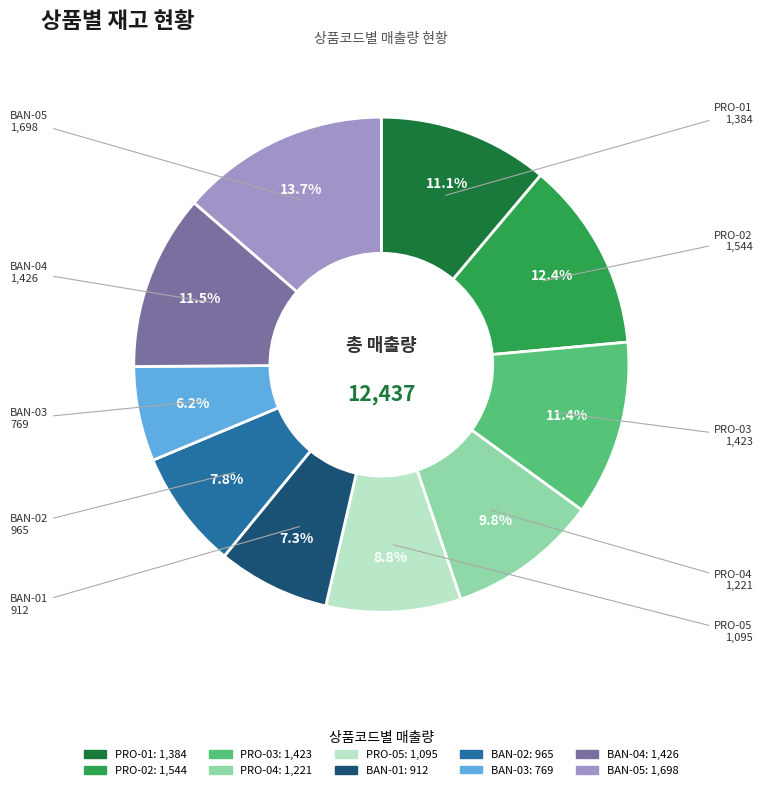

What is the largest slice in the pie chart?

BAN-05